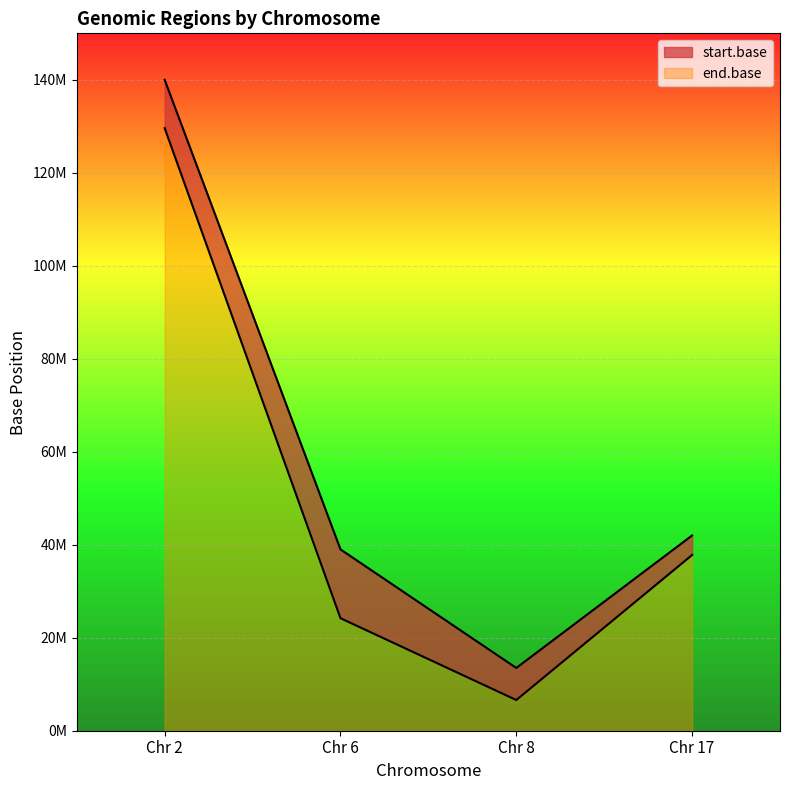

How many data points in start.base are less than 37800000?

2